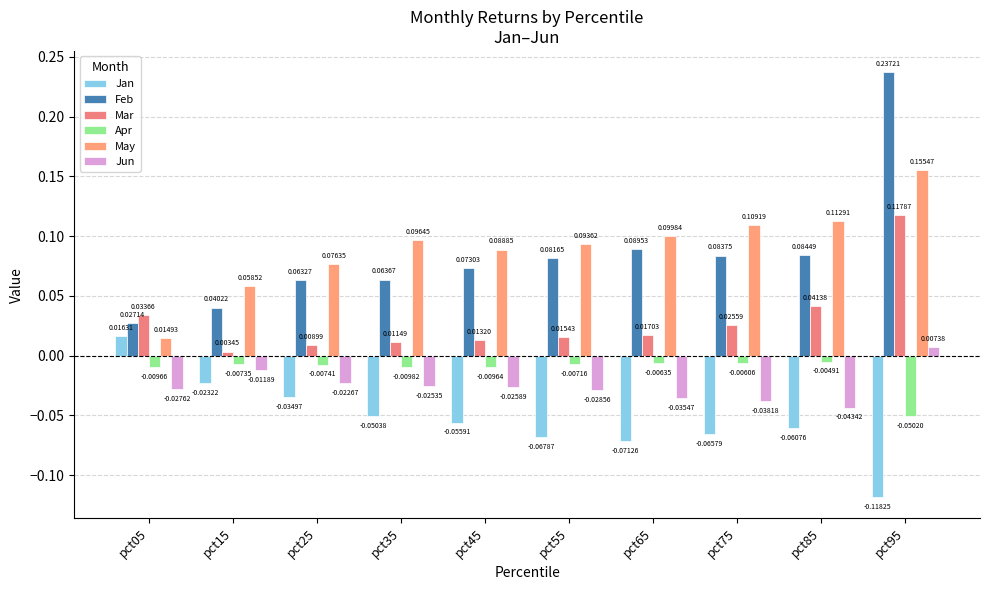

How many bars are there in total?

60